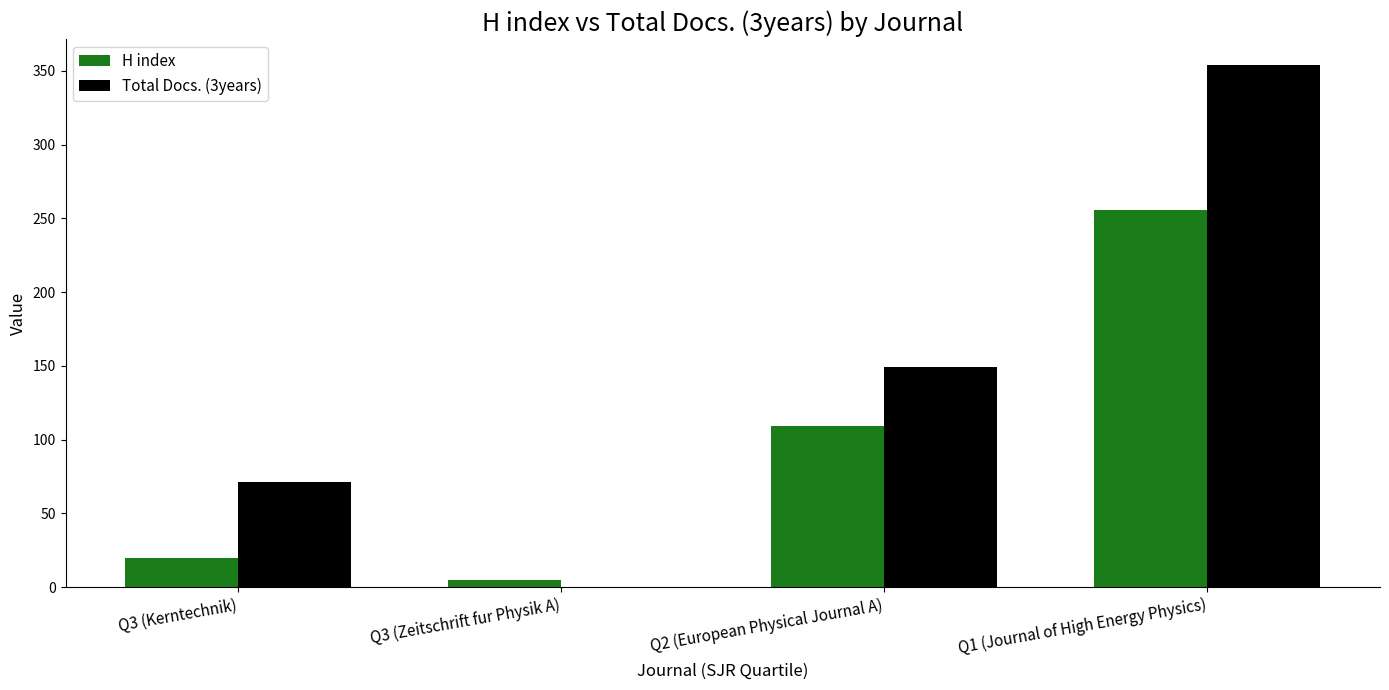

Where is H index nearest to the value 130?

Q2 (European Physical Journal A)